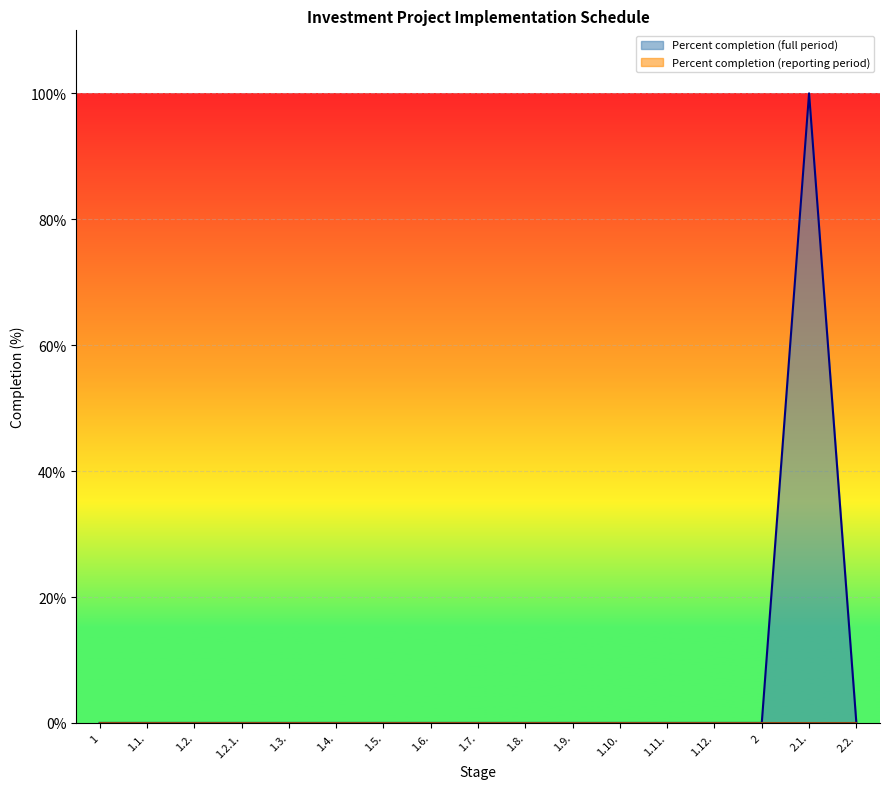

Rank the categories by value from lowest to highest.

1, 1.1., 1.2., 1.2.1., 1.3., 1.4., 1.5., 1.6., 1.7., 1.8., 1.9., 1.10., 1.11., 1.12., 2, 2.2., 2.1.